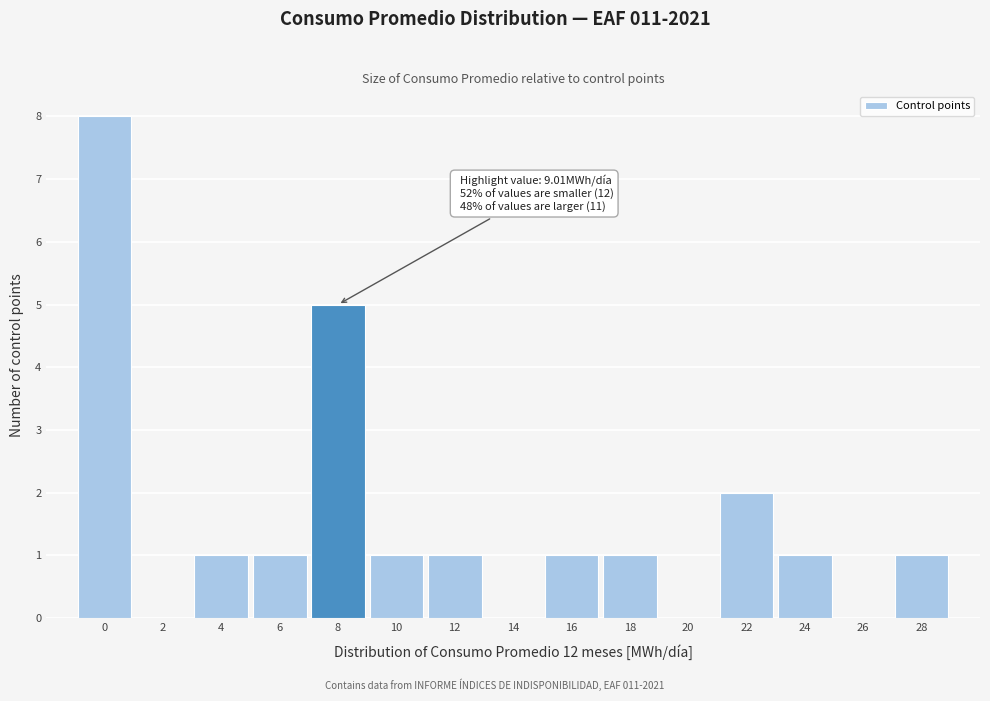

Reading left to right, extract all data points from this chart.

0=8	2=0	4=1	6=1	8=5	10=1	12=1	14=0	16=1	18=1	20=0	22=2	24=1	26=0	28=1